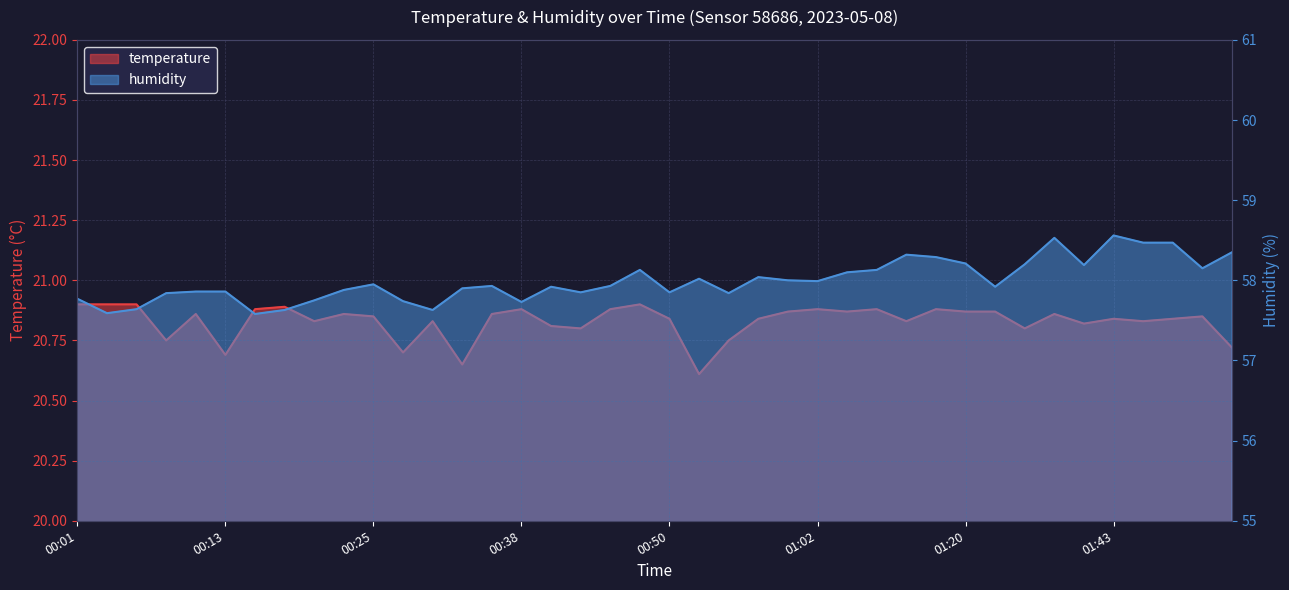

What is the sum of the temperature values at 00:57 and 00:18?

41.7